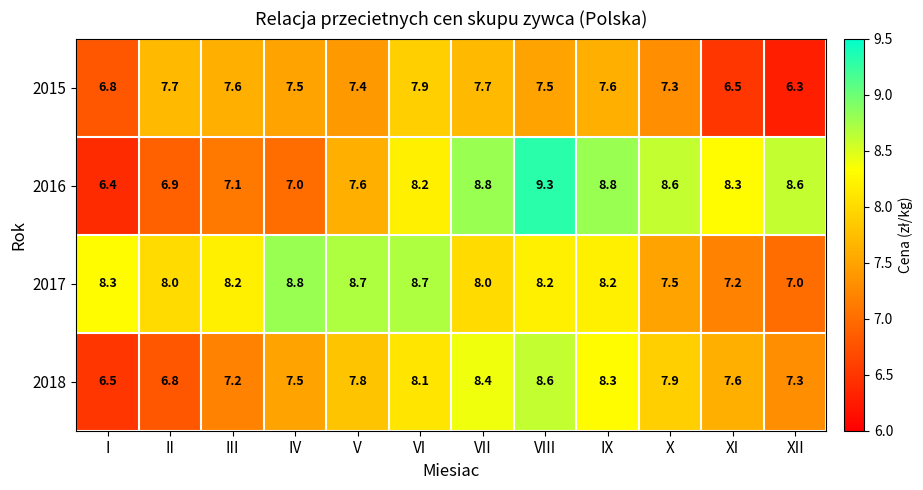

What is the spread (max minus min) of values at X?

1.3